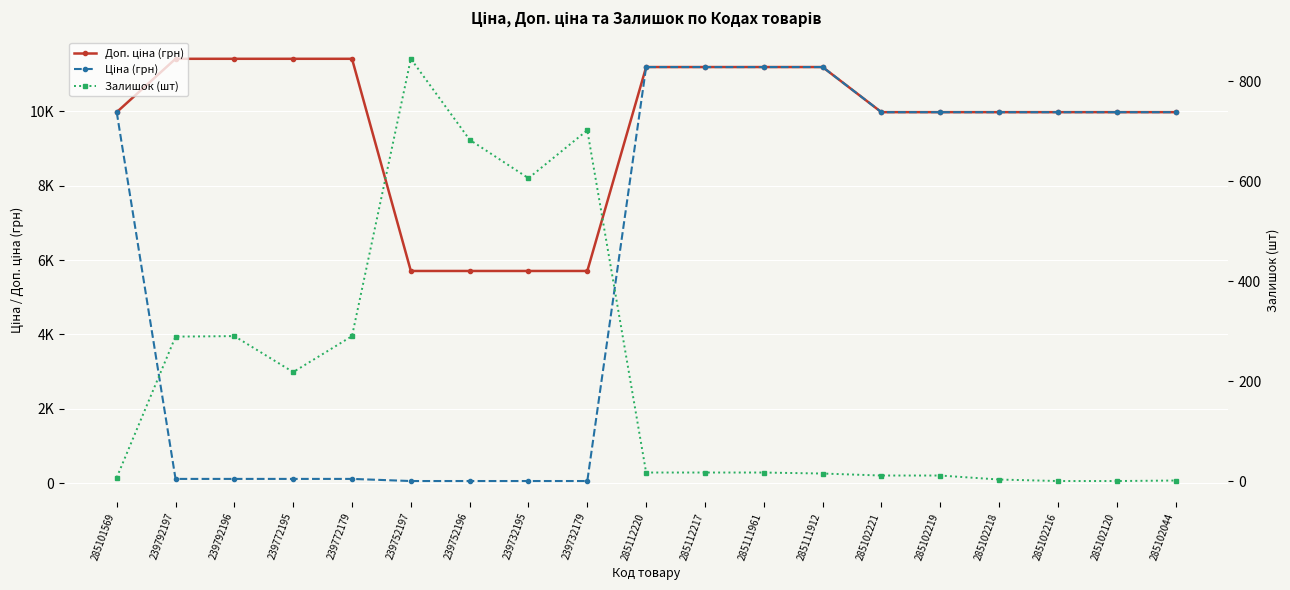

What is the label of the 15th point from the right?

239772179